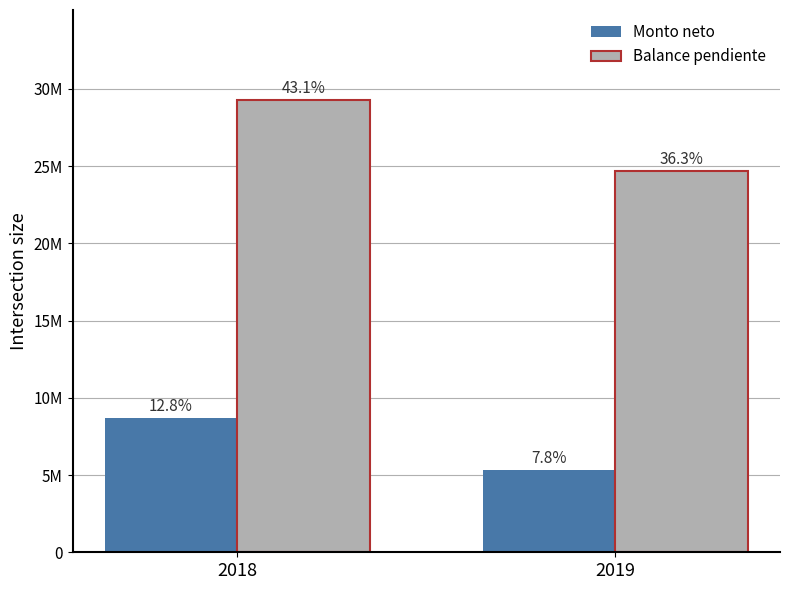

What is the difference between the maximum and minimum values in the Monto neto series?

3405831.0